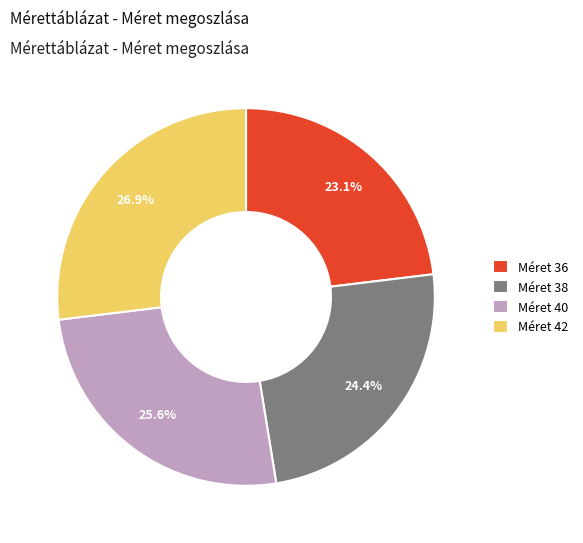

How many slices are in this pie chart?

4